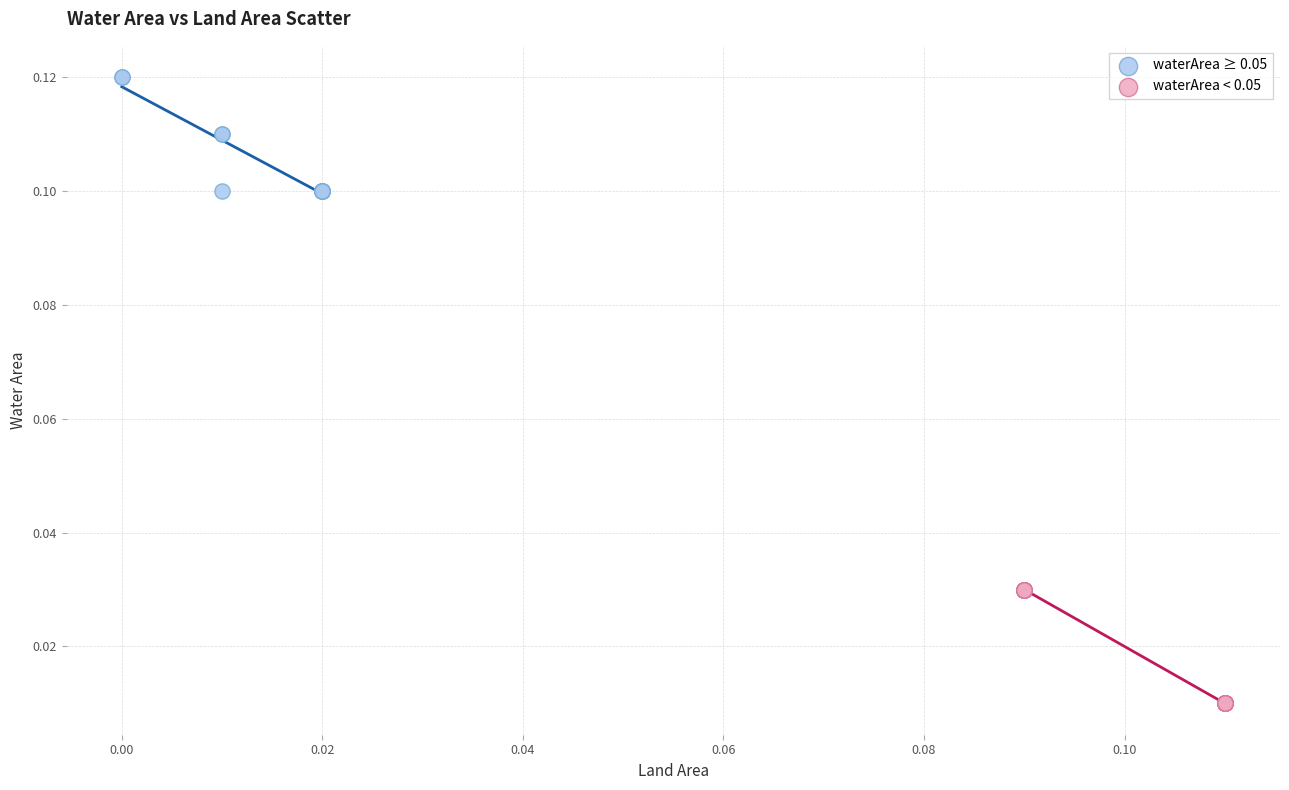

Which series contains the lowest Y value?

waterArea < 0.05